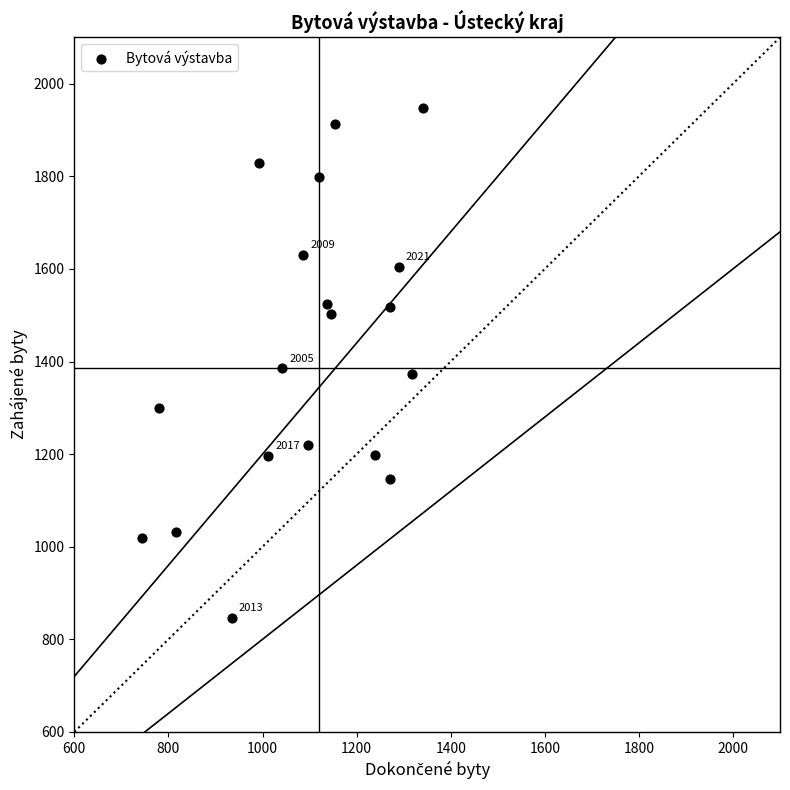

What is the range of X values (max minus min)?

599